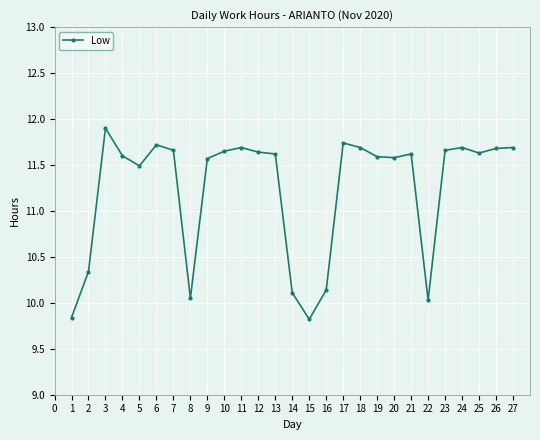

What is the minimum value shown in the chart?

9.8